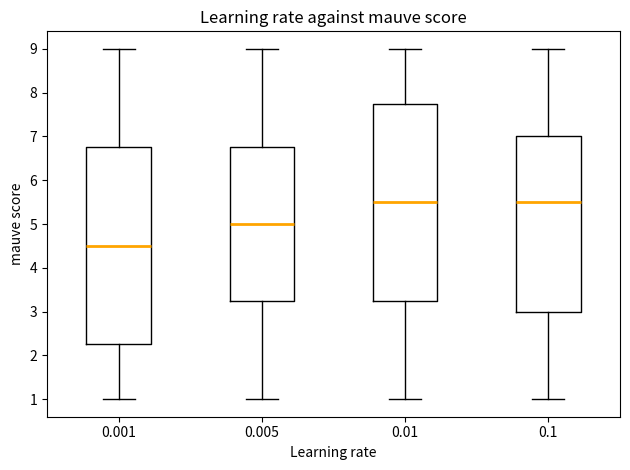

Reading left to right, transcribe this box plot: for each box, give where its median line is, the range the box spans, and where its two whiskers end, as read against the y-axis. The values are not printed on the chart, so give them approximately, as read against the axis.

0.001: median 4.5, box 2.3 to 6.8, whiskers 1.0 to 9.0
0.005: median 5.0, box 3.3 to 6.8, whiskers 1.0 to 9.0
0.01: median 5.5, box 3.3 to 7.8, whiskers 1.0 to 9.0
0.1: median 5.5, box 3.0 to 7.0, whiskers 1.0 to 9.0